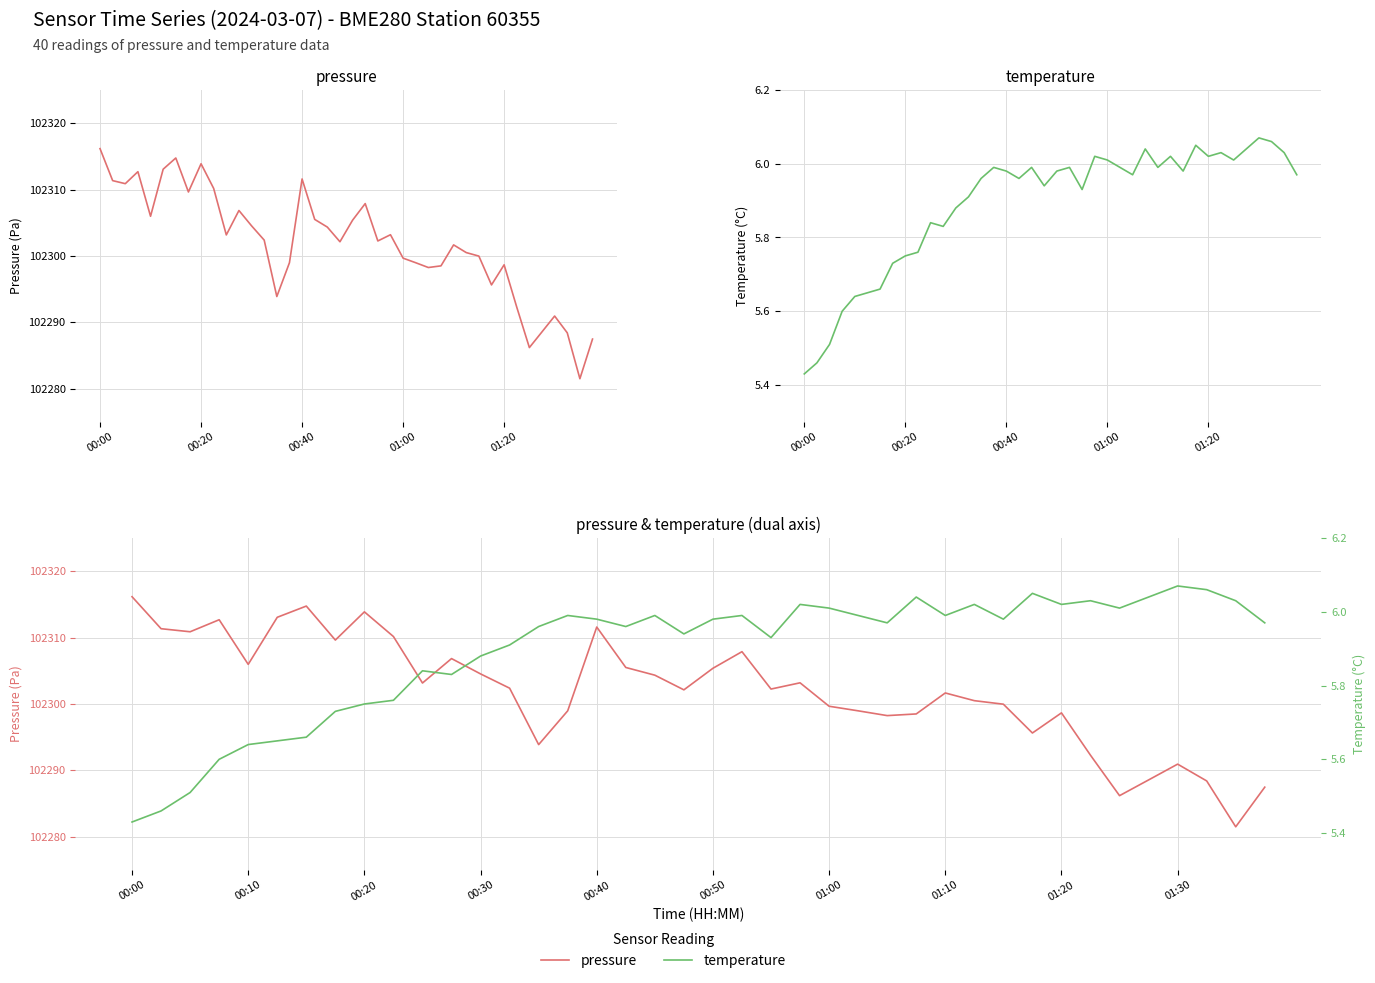

What is the difference between the maximum and second lowest values in the temperature series?

0.6